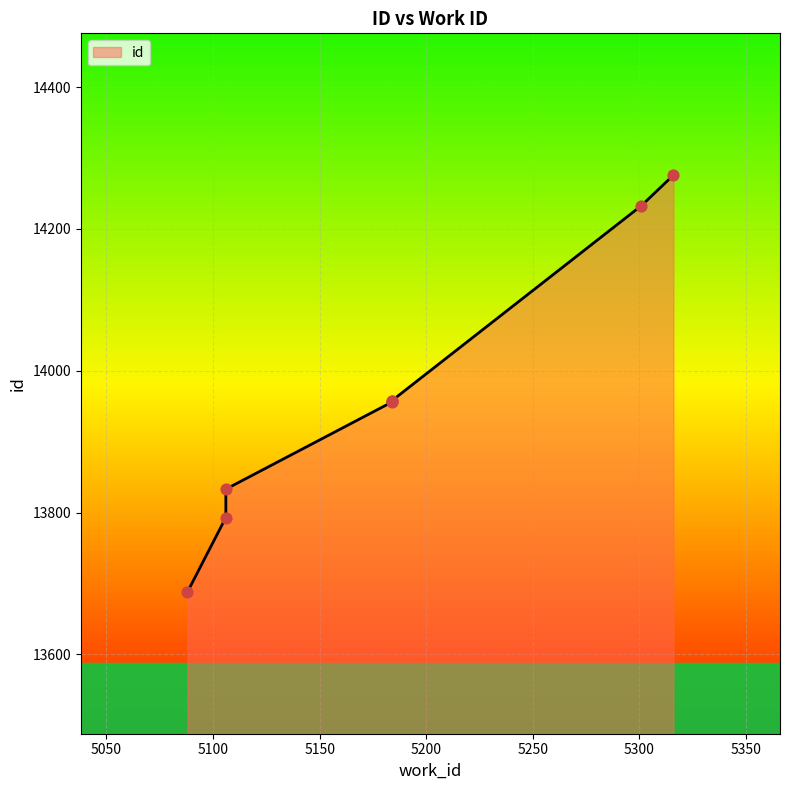

Approximately how many times larger is the value at 5184 compared to 5106?

1.0